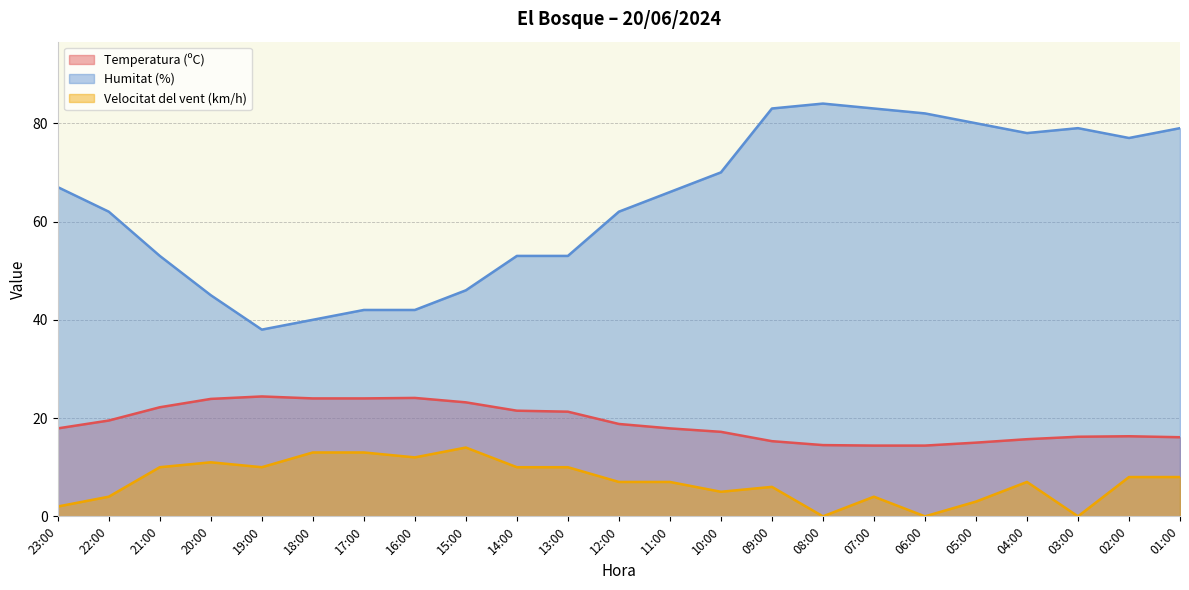

True or false: Humitat (%) and Temperatura (ºC) intersect in this chart.

False